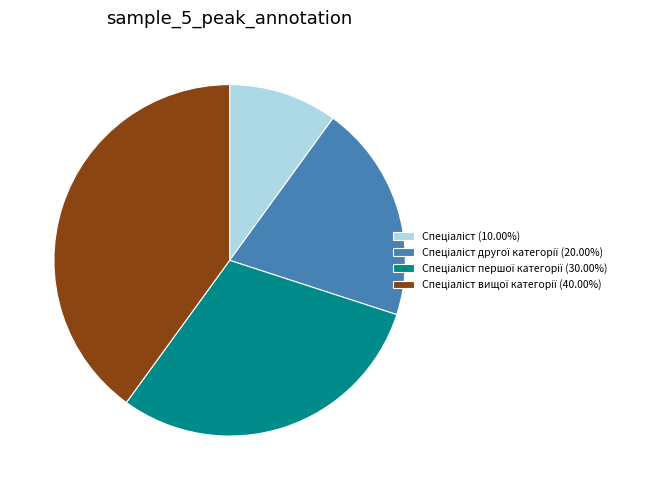

Is there any slice that represents more than half of the pie?

No